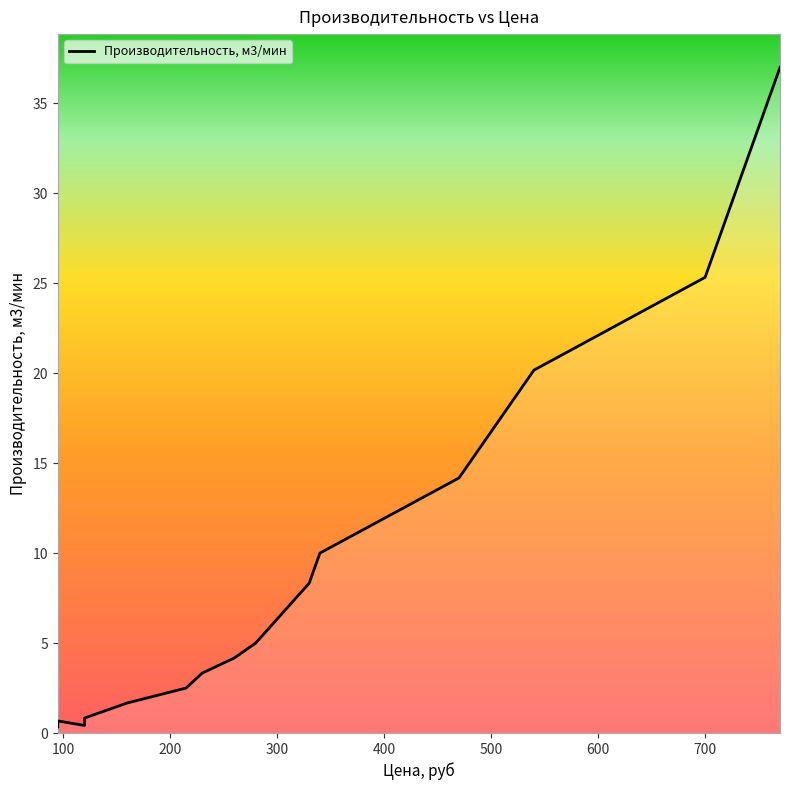

What is the smallest value displayed?

0.3